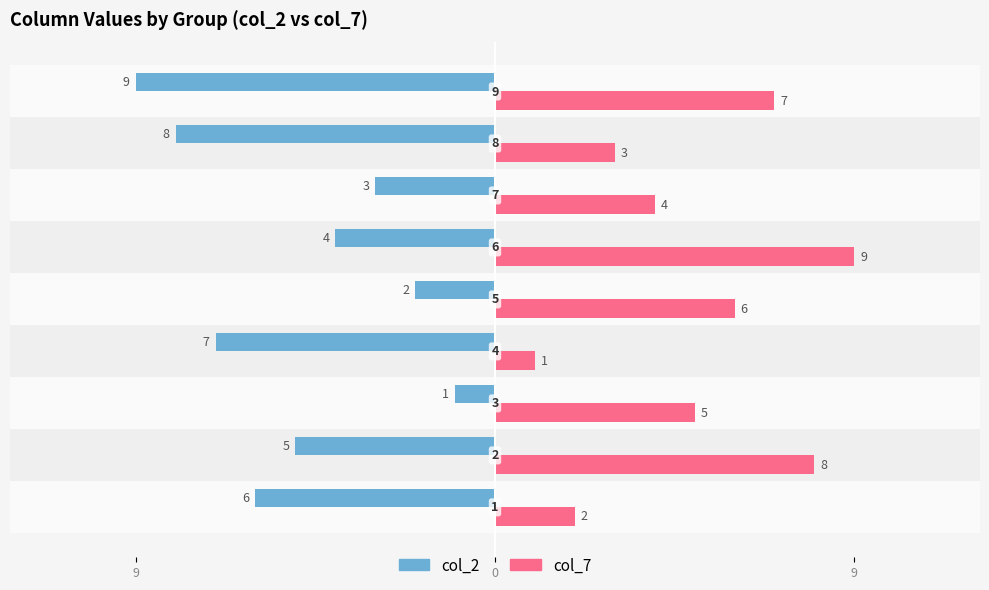

What are all the series names shown in the legend?

col_2, col_7